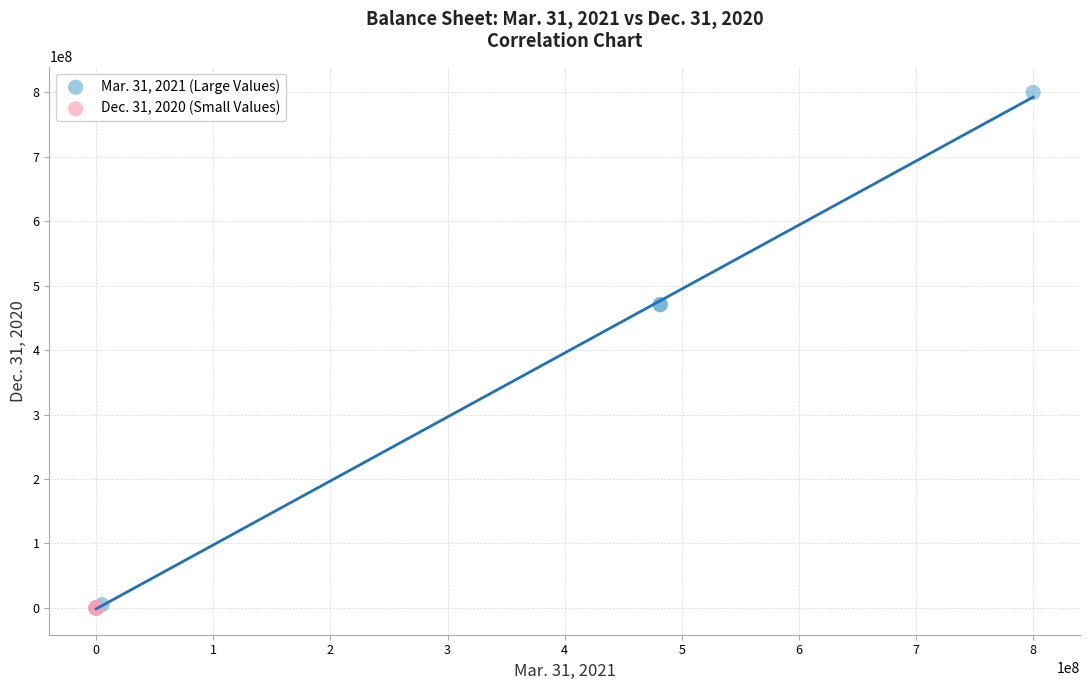

Which series reaches the maximum Y coordinate?

Mar. 31, 2021 (Large Values)